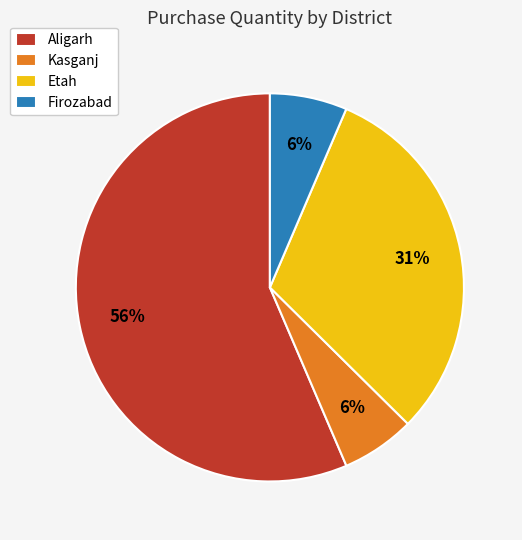

What percentage is the Firozabad slice, to the nearest percent?

6%